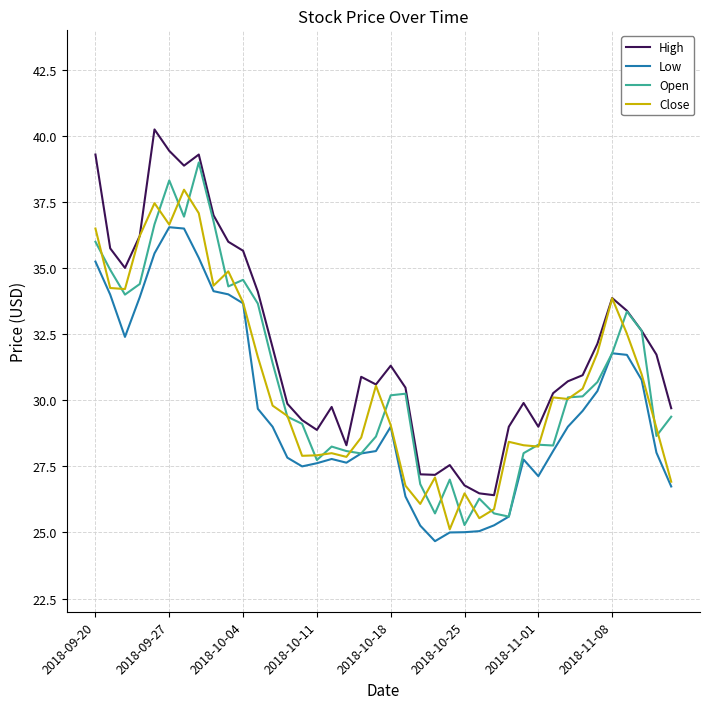

What is the average value of the Open series?

30.9